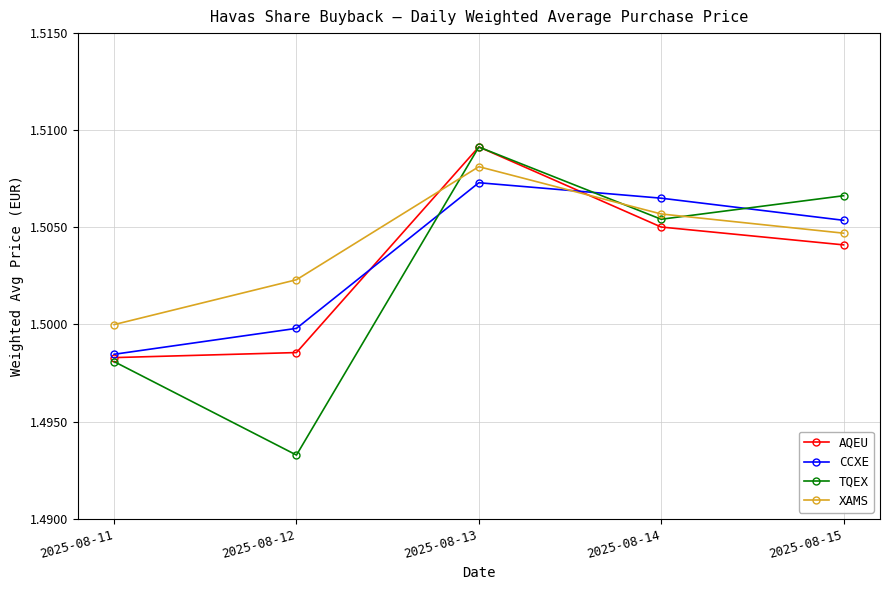

Between which two adjacent categories do XAMS and TQEX first intersect?

2025-08-12 and 2025-08-13